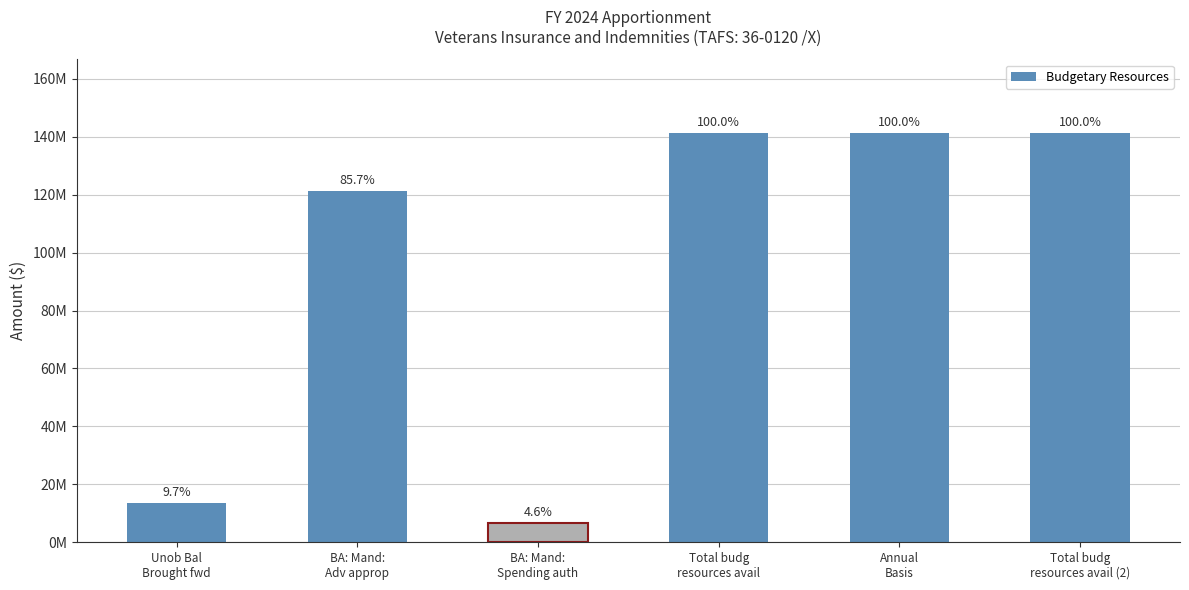

Are the bars horizontal?

No